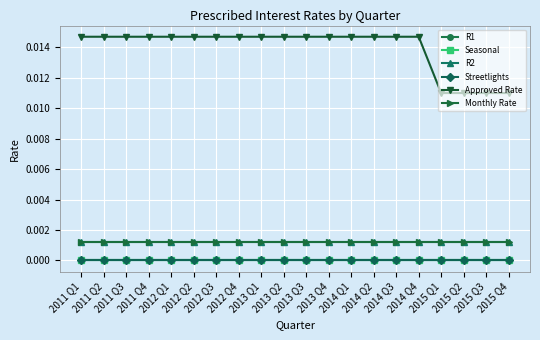

At how many categories does at least one series exceed 0?

20